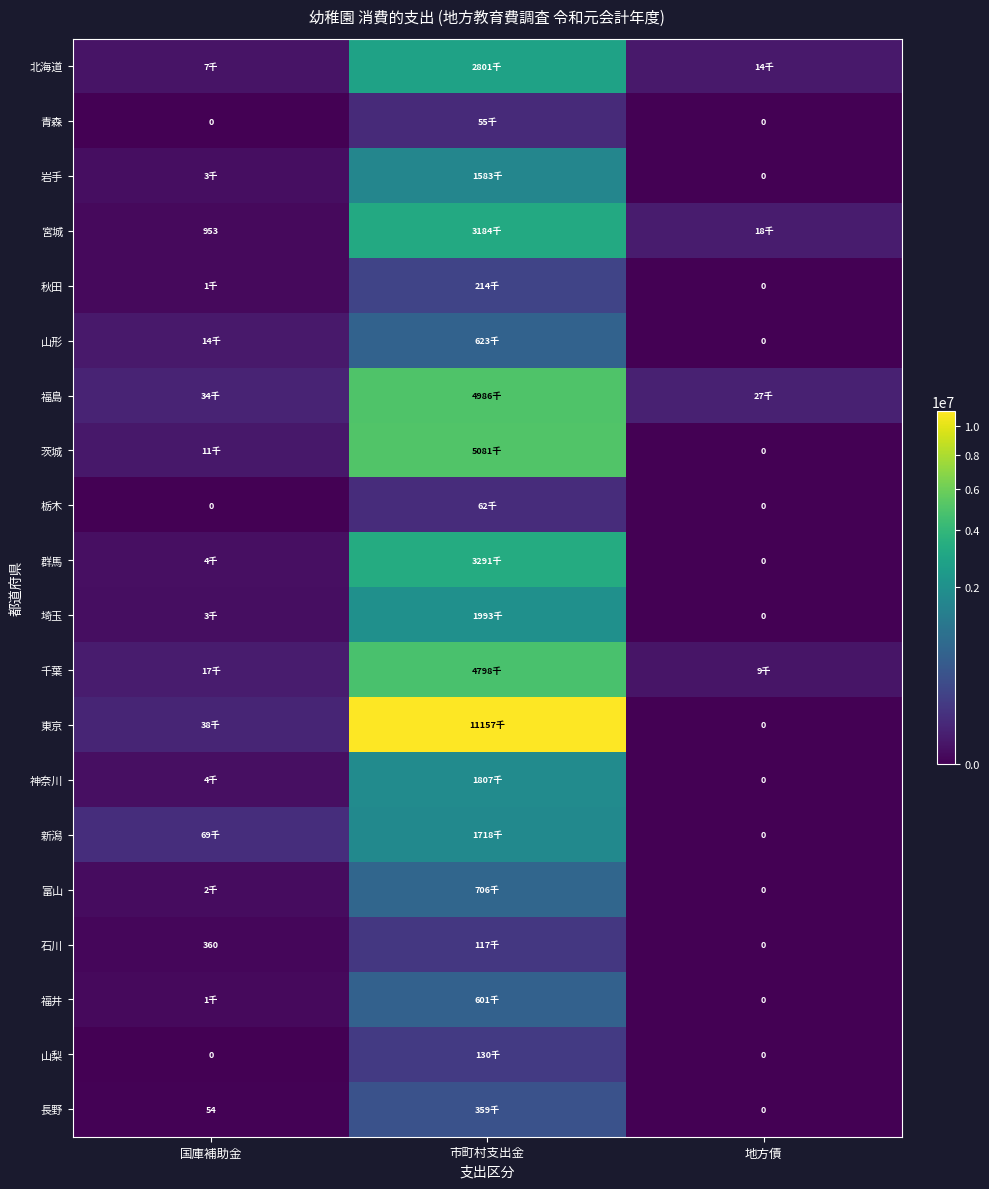

Rank the series by their maximum value, from lowest to highest.

青森, 栃木, 石川, 山梨, 秋田, 長野, 福井, 山形, 富山, 岩手, 新潟, 神奈川, 埼玉, 北海道, 宮城, 群馬, 千葉, 福島, 茨城, 東京